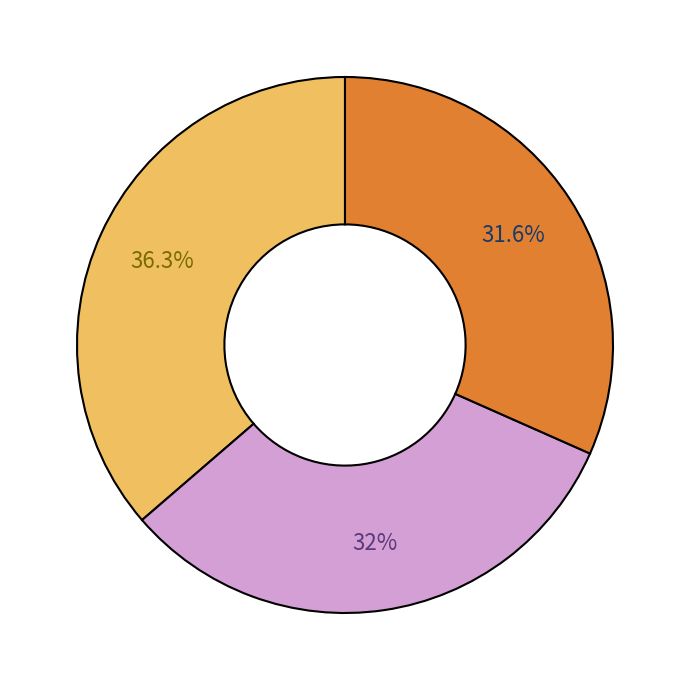

Is there a majority slice in this chart?

No